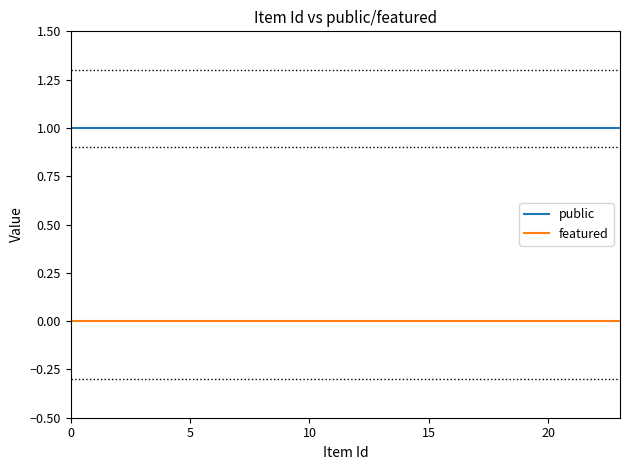

List the series in order of their overall mean, lowest first.

featured, public